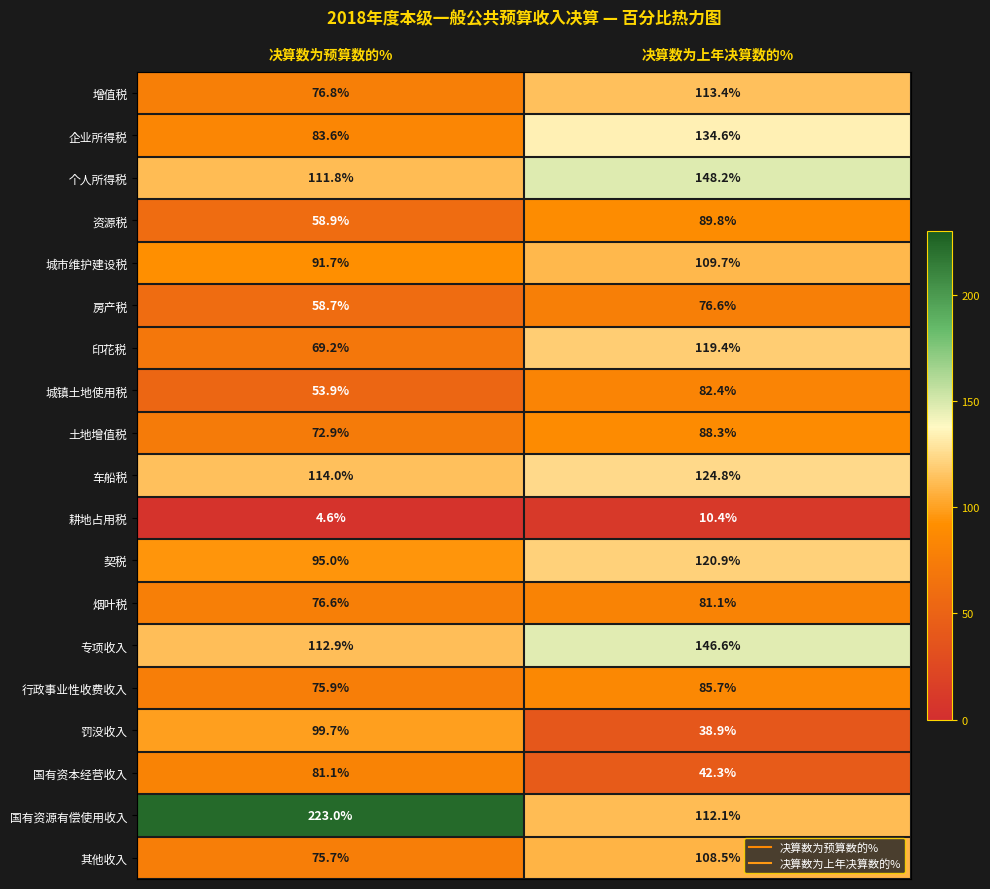

What is the difference between the highest and lowest values at 决算数为预算数的%?

218.4